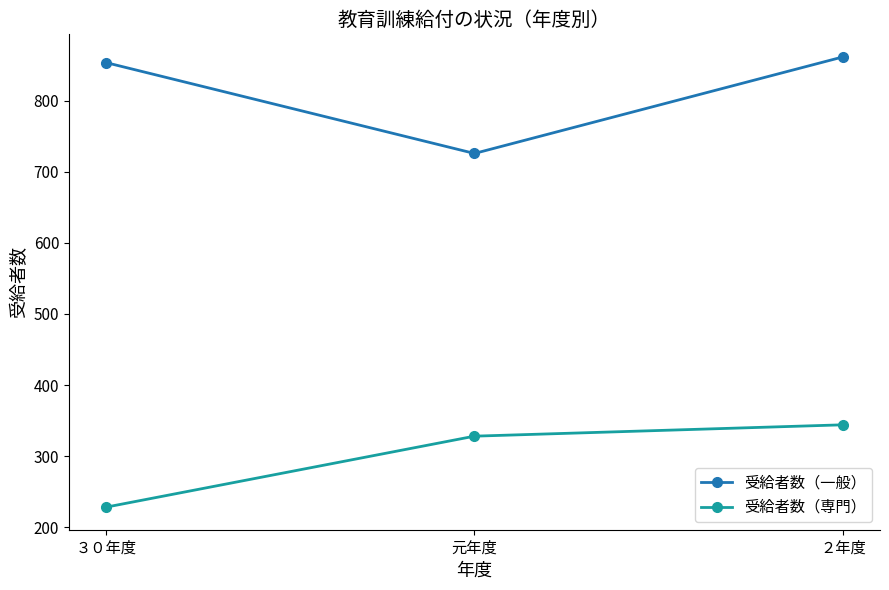

What are all the series names shown in the legend?

受給者数（一般）, 受給者数（専門）